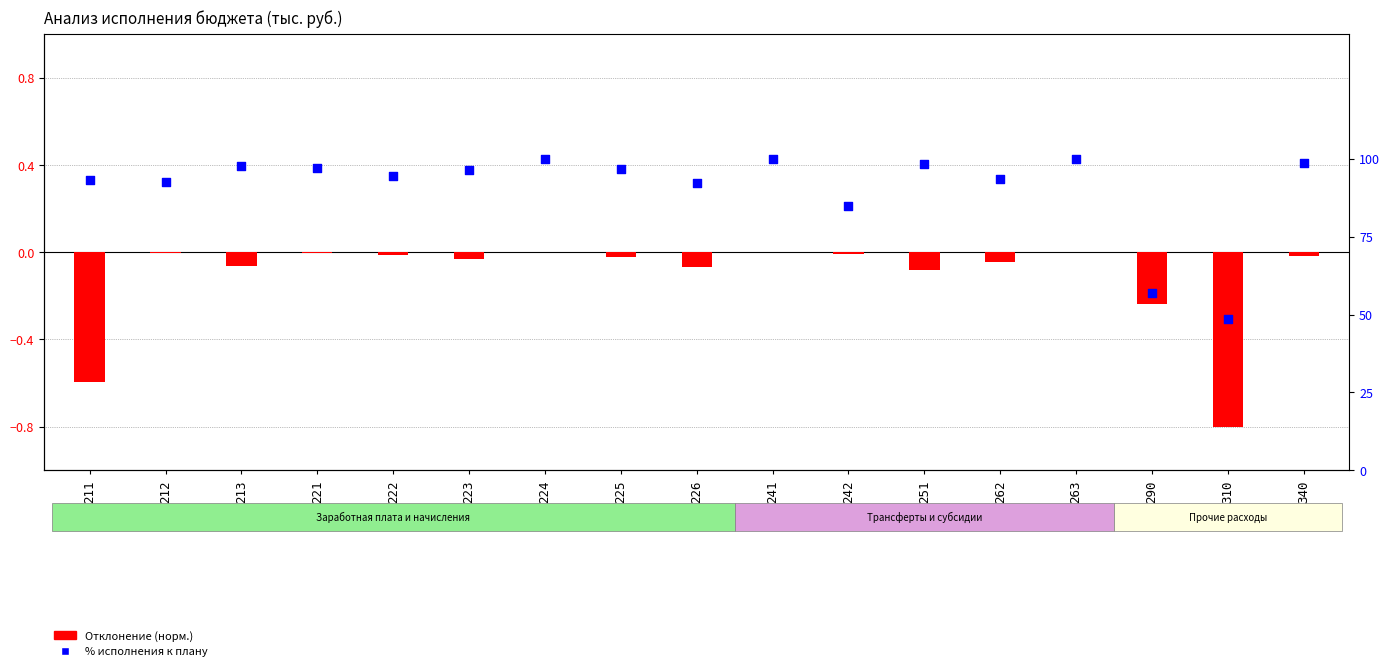

What are all the series names shown in the legend?

Отклонение (норм.), % исполнения к плану